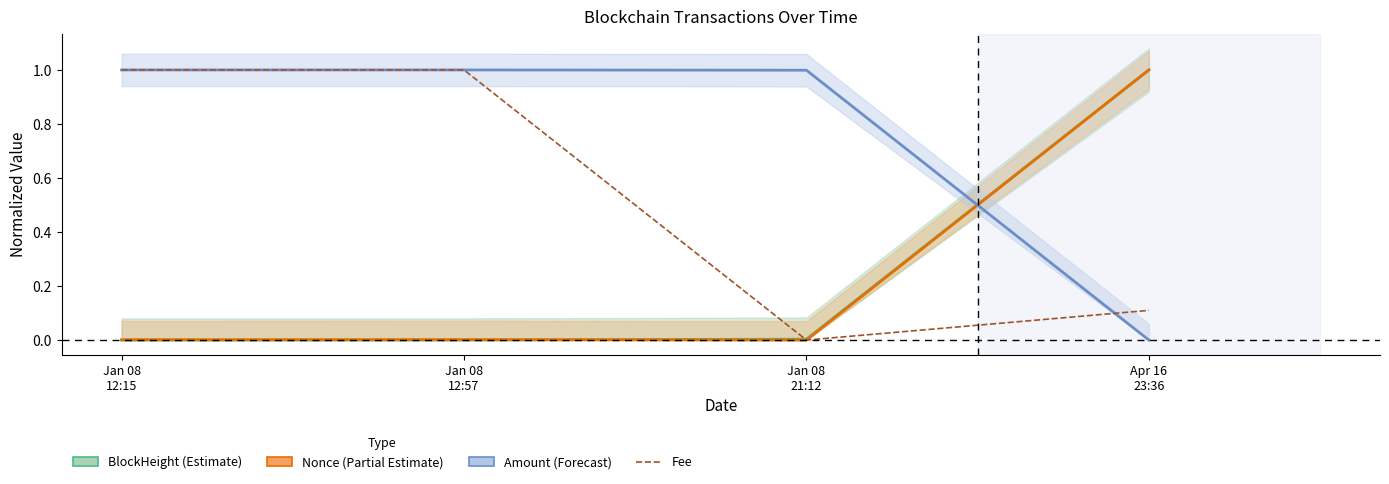

Between Jan 08
12:57 and Jan 08
21:12, which series saw the biggest shift?

Fee